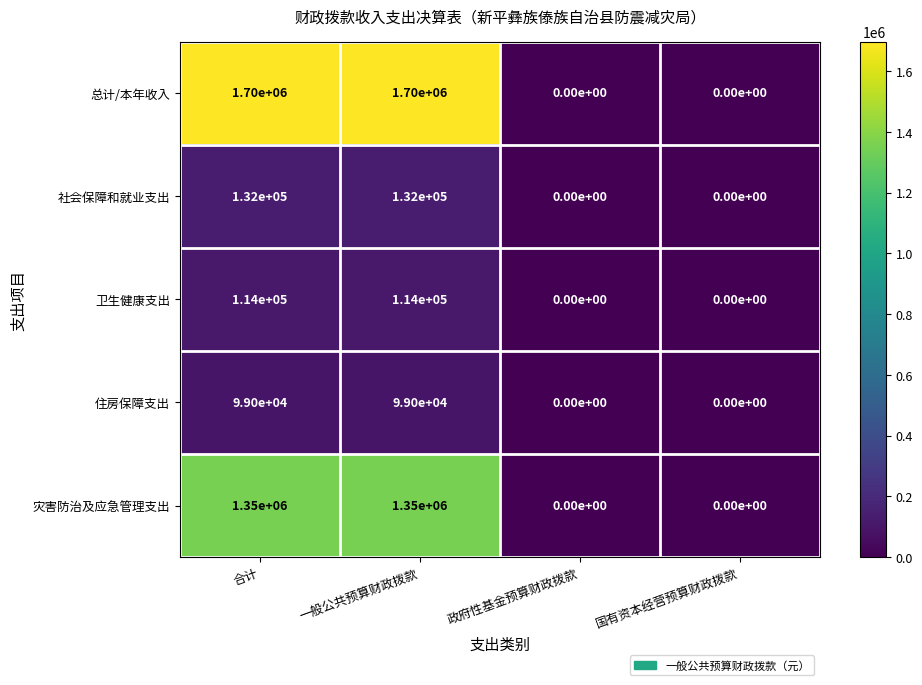

What is the difference between the maximum and second lowest values in the 总计/本年收入 series?

1700000